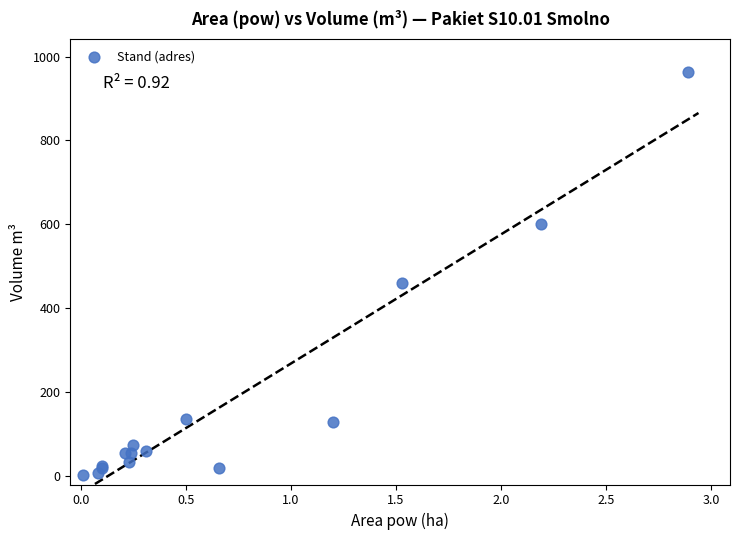

What Y value in the scatter plot is closest to 482?

460